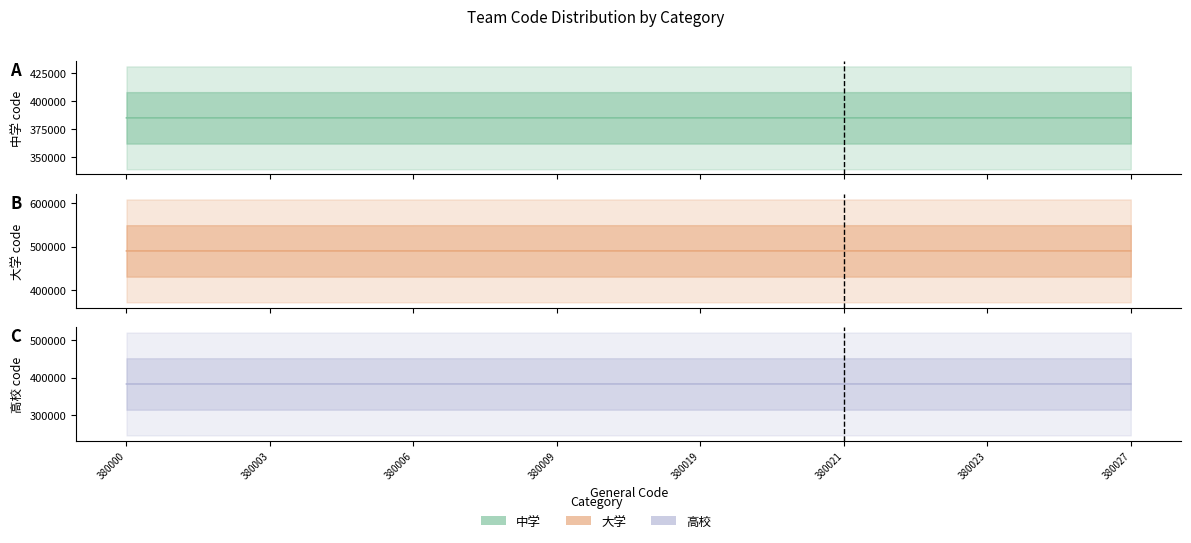

Is the value of 大学 at 380005 greater than the value of 中学 at 380026?

Yes